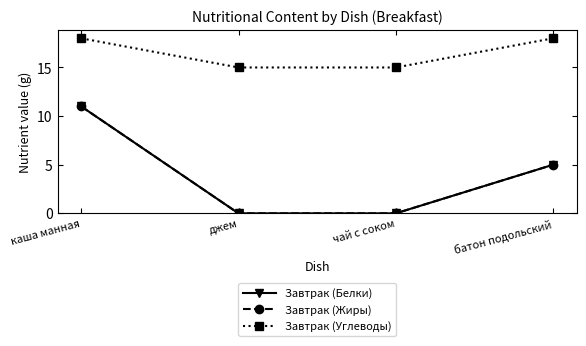

What is the spread (max minus min) of values at каша манная?

7